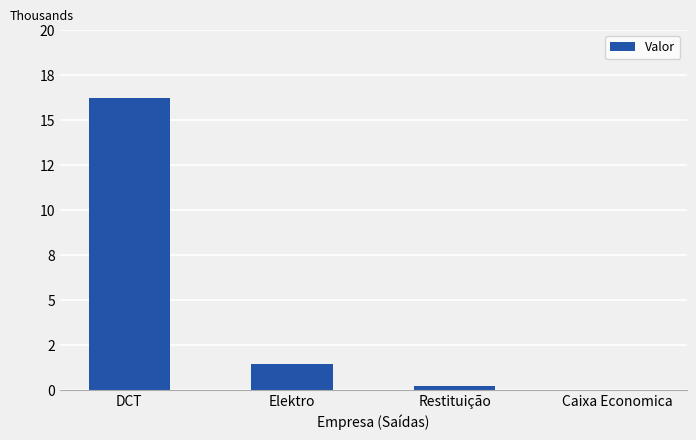

What is the greatest value displayed?

16239.4